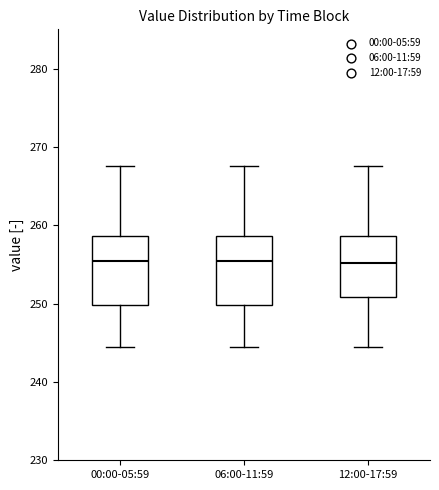

Where does the lower whisker of the box for 00:00-05:59 end on the y-axis? The values are not printed on the chart, so give them approximately, as read against the axis.

244